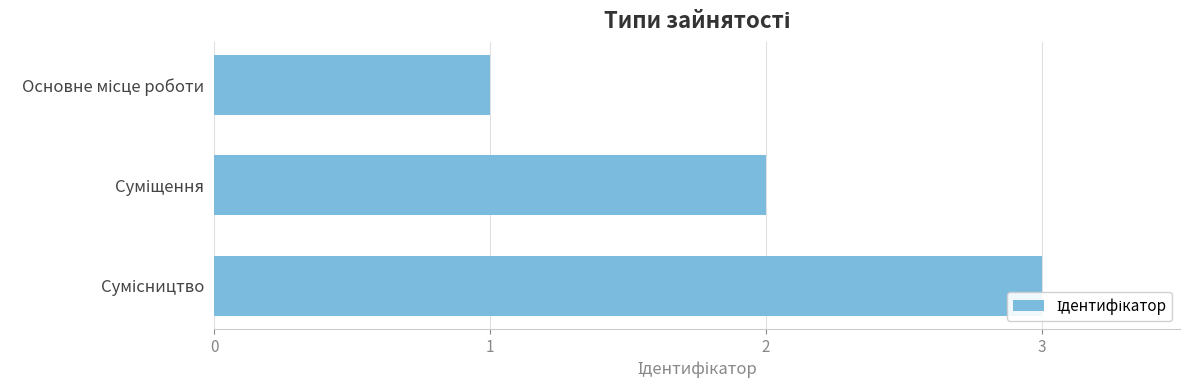

Are the bars grouped side by side (vs. stacked)?

No